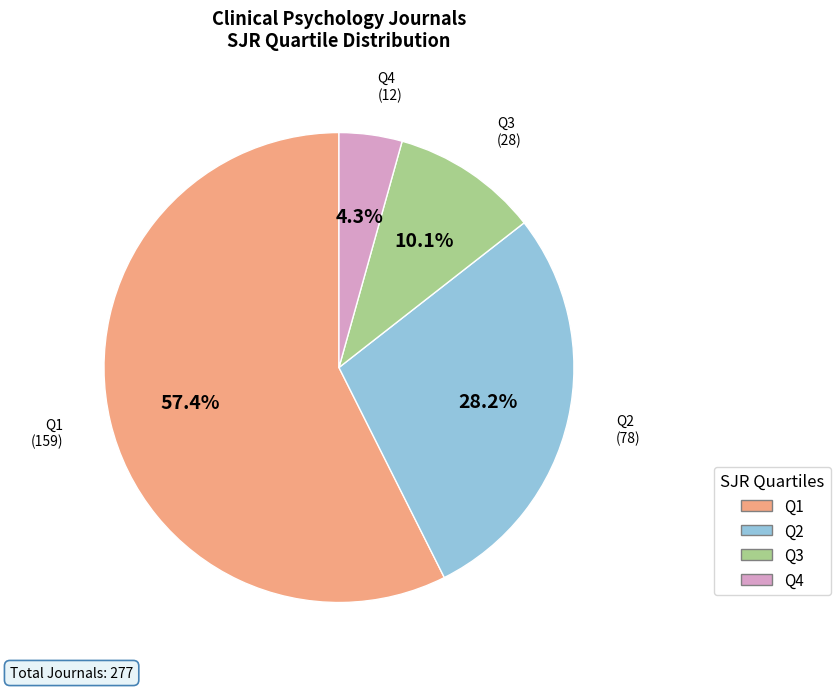

Does any single category account for the majority?

Yes